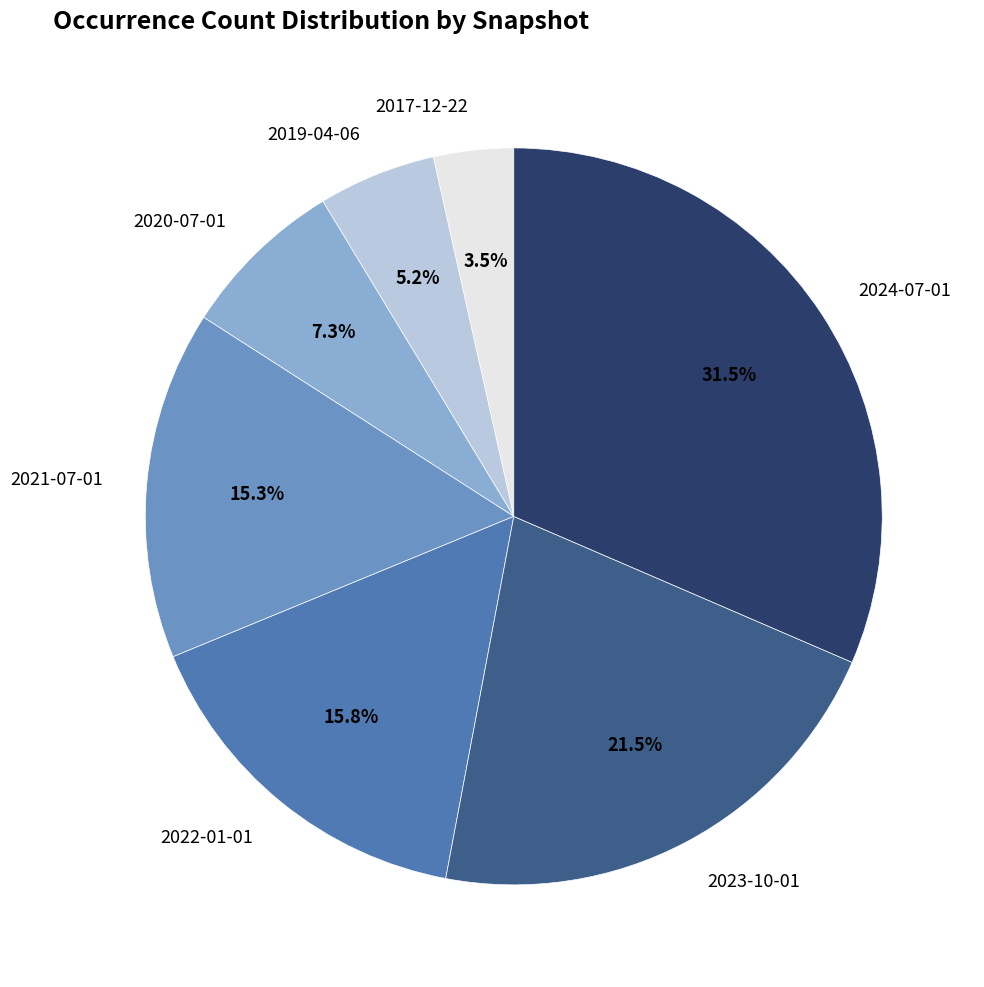

Is there a majority slice in this chart?

No